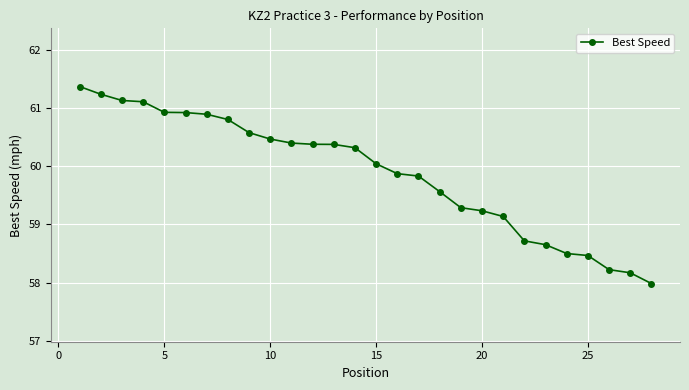

What is the sum of all values?

1676.6